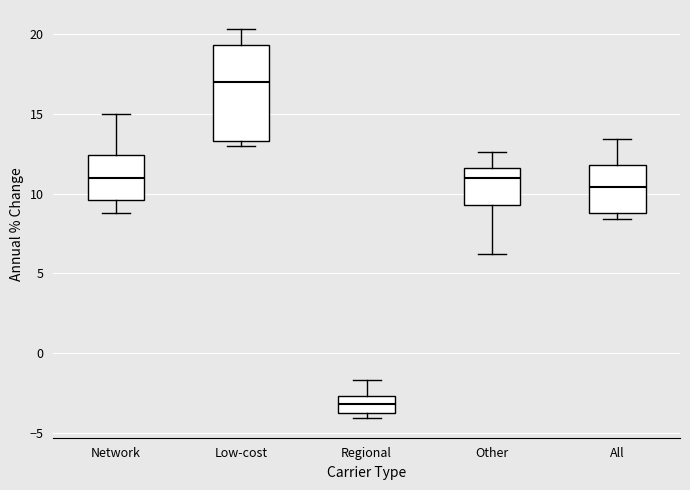

Reading left to right, transcribe this box plot: for each box, give where its median line is, the range the box spans, and where its two whiskers end, as read against the y-axis. The values are not printed on the chart, so give them approximately, as read against the axis.

Network: median 11.0, box 9.5 to 12.5, whiskers 9.0 to 15.0
Low-cost: median 17.0, box 13.5 to 19.5, whiskers 13.0 to 20.5
Regional: median -3.0, box -4.0 to -2.5, whiskers -4.0 (just below the box's lower edge) to -1.5
Other: median 11.0, box 9.5 to 11.5, whiskers 6.0 to 12.5
All: median 10.5, box 9.0 to 12.0, whiskers 8.5 to 13.5